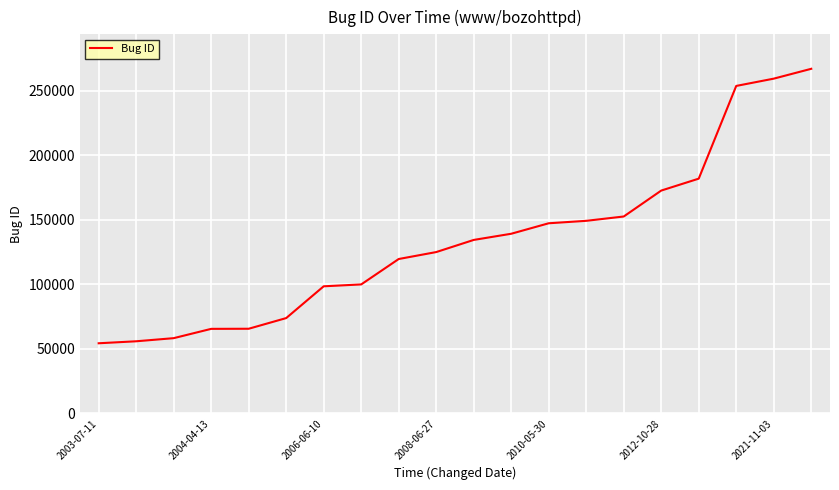

What is the difference between the maximum and minimum values?

212477